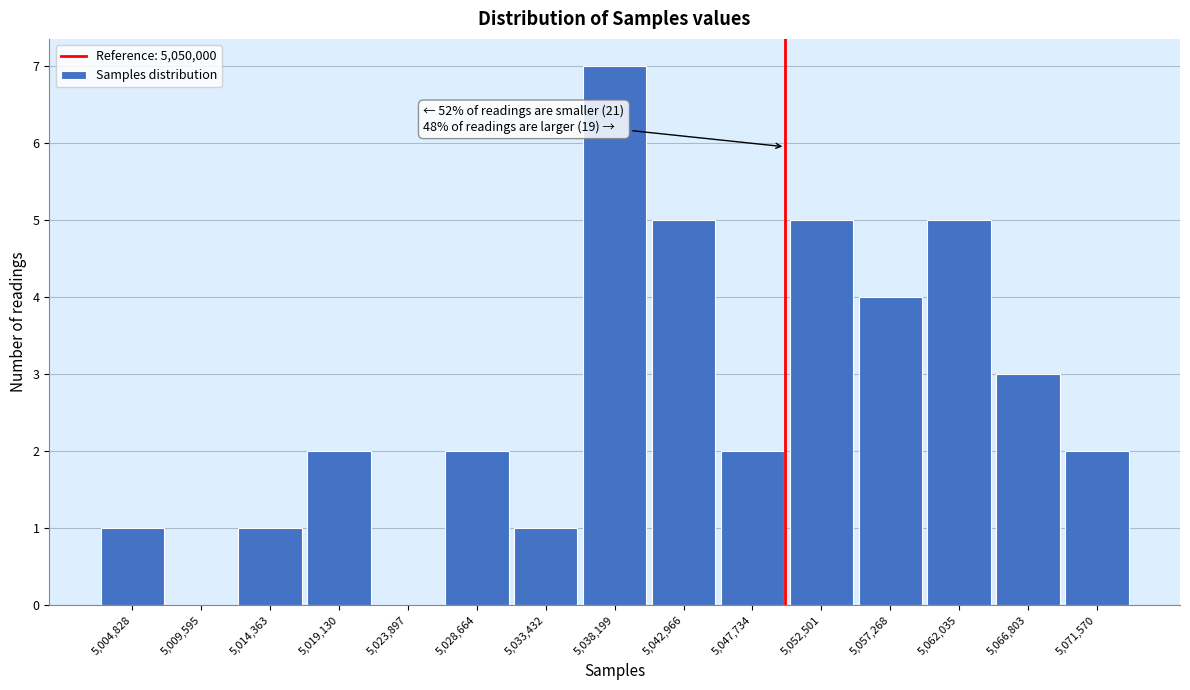

Which range on the x-axis has the tallest bar?

5036000 to 5040500